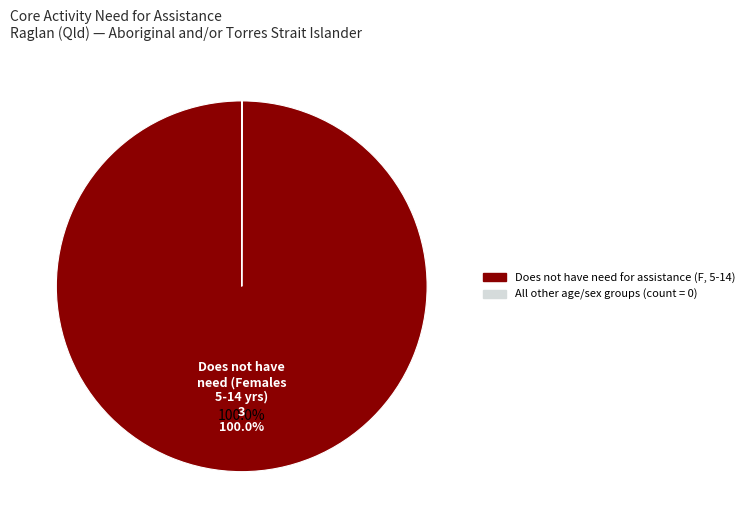

Is there any slice that represents more than half of the pie?

Yes